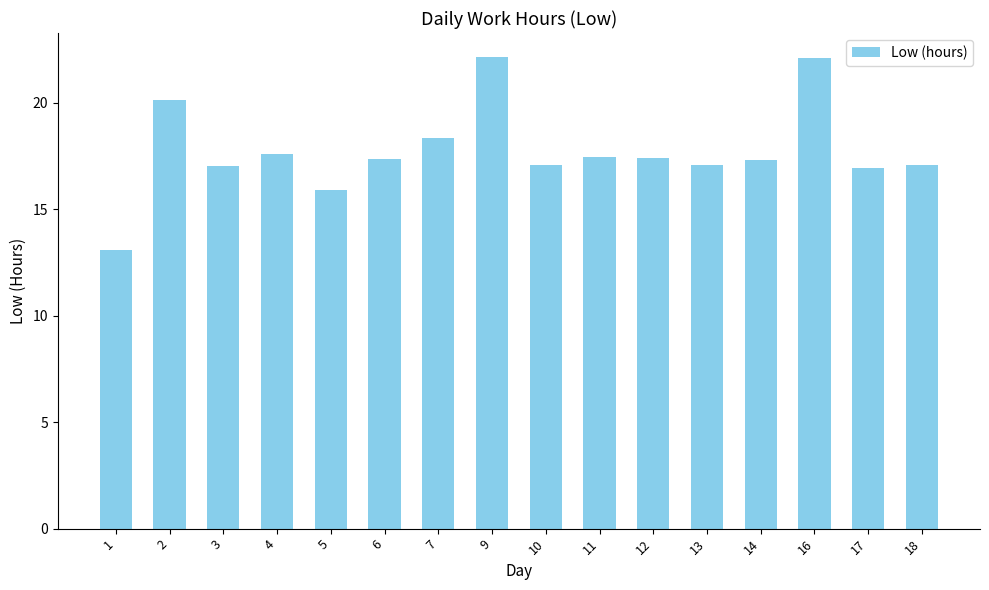

What is the greatest value displayed?

22.2